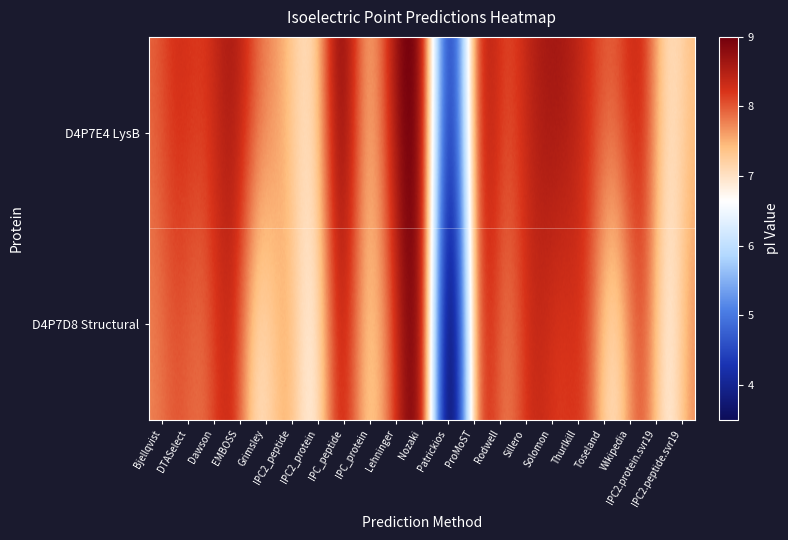

Is the value of IPC2_protein at 0 greater than the value of IPC2.protein.svr19 at 0?

Yes